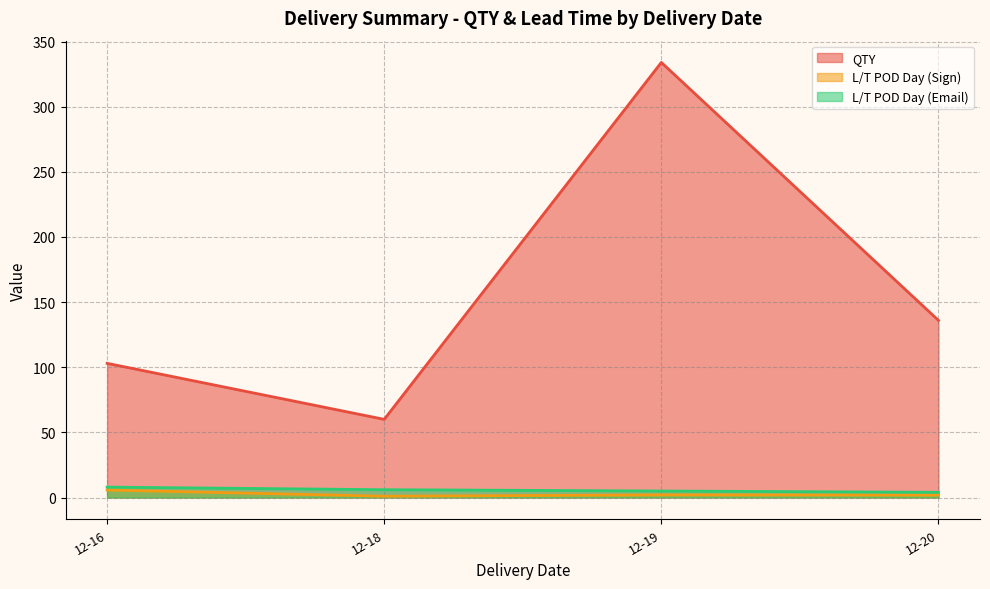

True or false: L/T POD Day (Email) has a value of 3 at 2023-12-20.

False